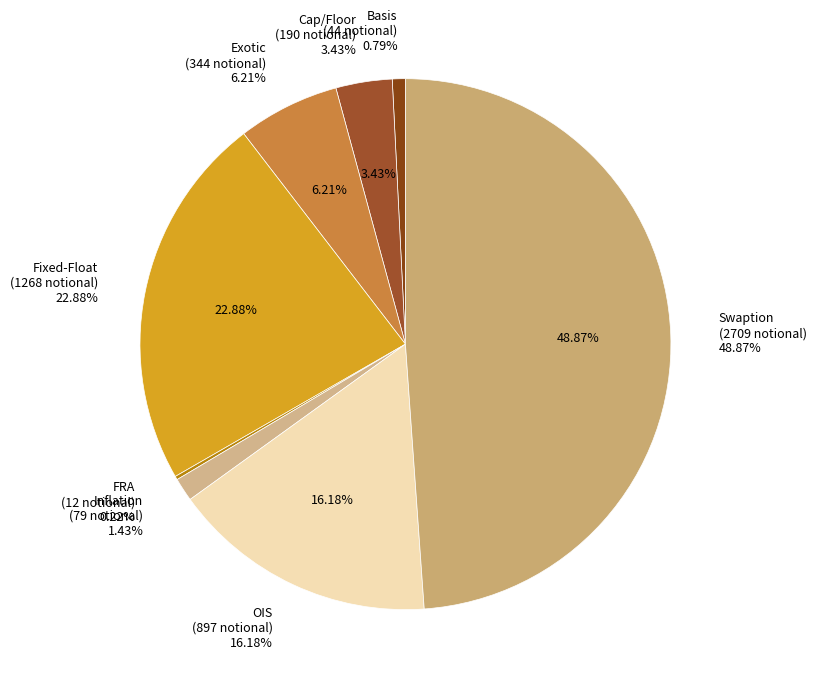

Which slice is the smallest?

FRA